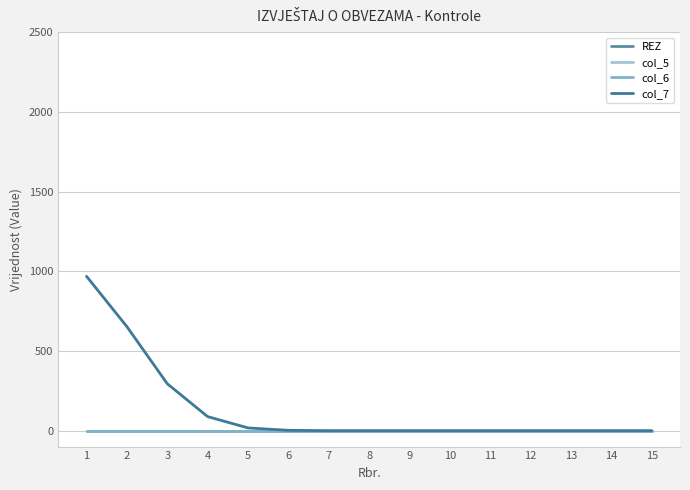

At which category does the chart reach its minimum across all series?

1